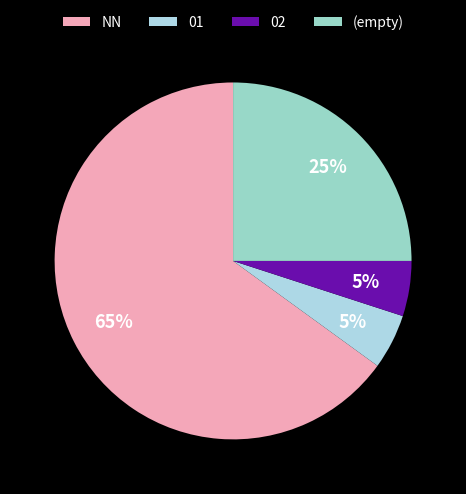

True or false: NN accounts for 52% of the total.

False